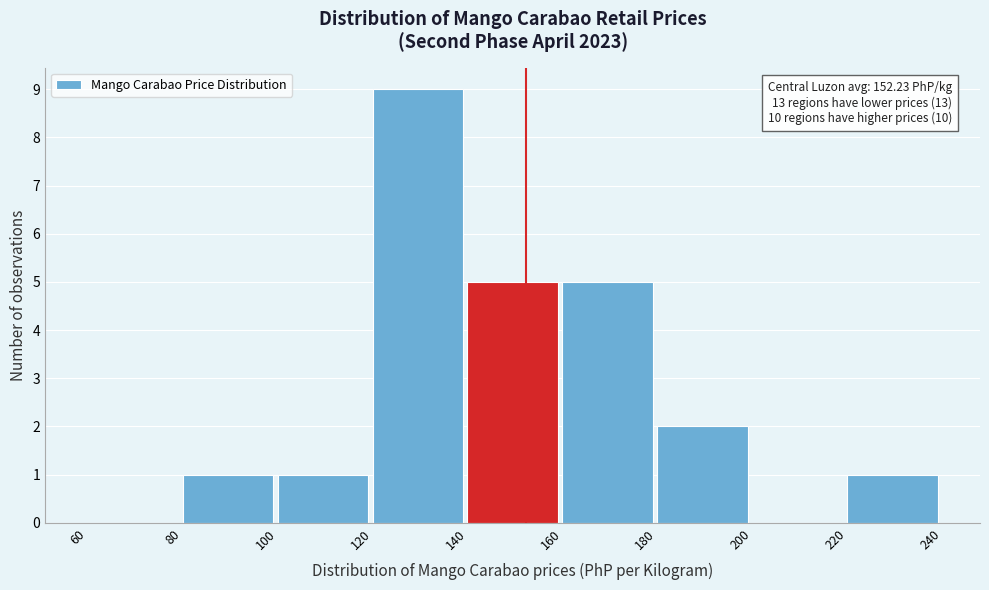

Which range on the x-axis has the tallest bar?

120 to 140